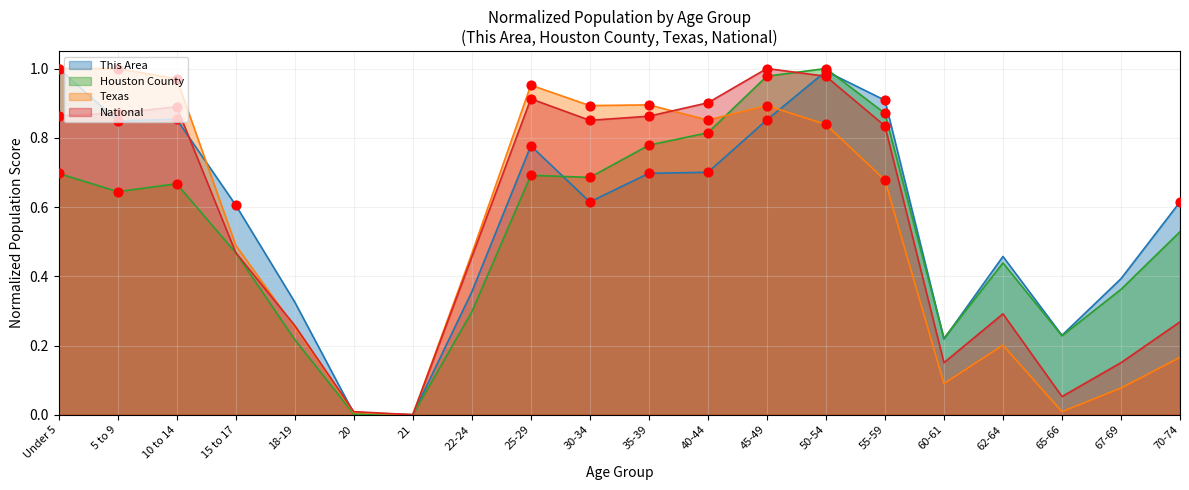

Which series has the largest Y range (max minus min)?

This Area